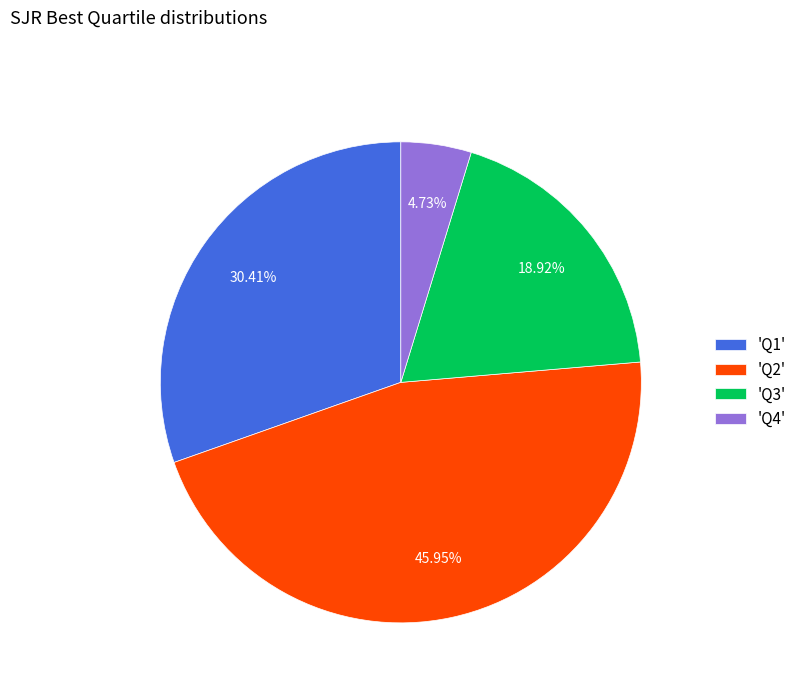

Is 'Q4' the majority of the pie?

No